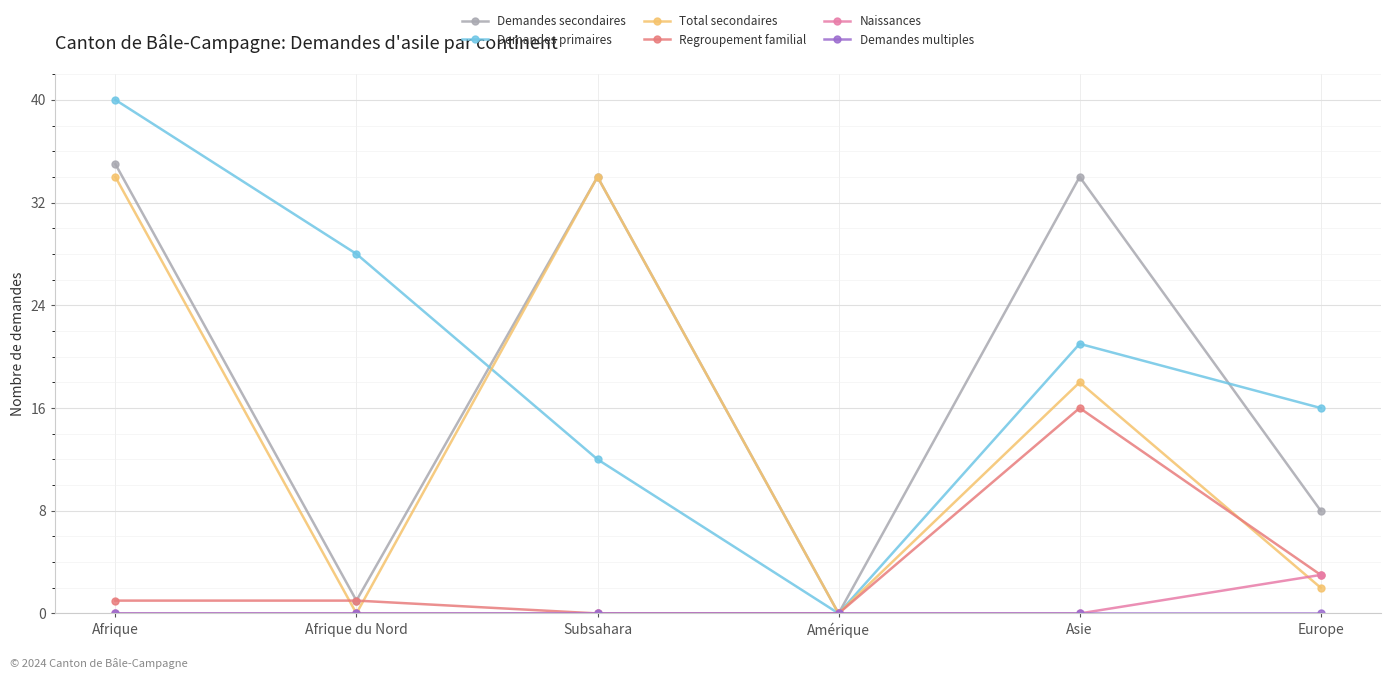

What position from the left is Asie?

5